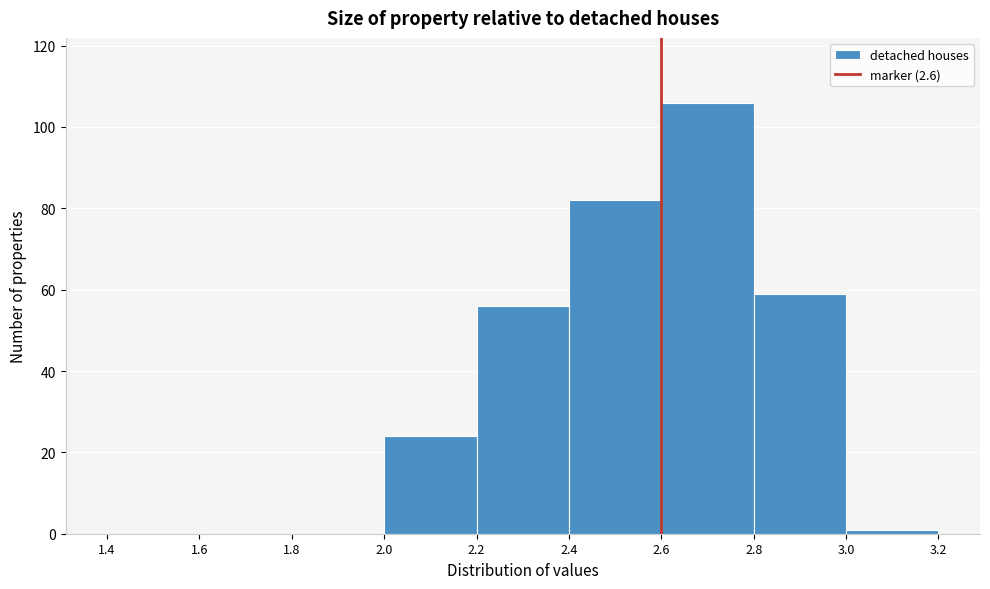

Reading left to right, list every bar in this chart as the range it spans on the x-axis followed by its height. The values are not printed on the chart, so give them approximately, as read against the axis.

1.4 to 1.6: 0
1.6 to 1.8: 0
1.8 to 2.0: 0
2.0 to 2.2: 24
2.2 to 2.4: 56
2.4 to 2.6: 82
2.6 to 2.8: 106
2.8 to 3.0: 60
3.0 to 3.2: under 2